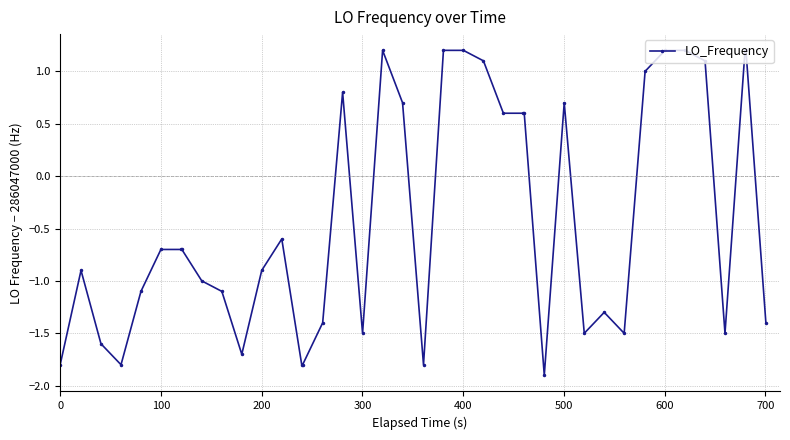

How many data points are above 0?

16